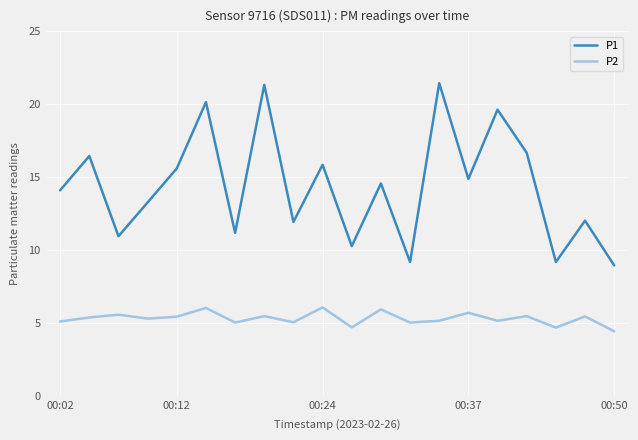

List the series in order of their peak value, highest first.

P1, P2